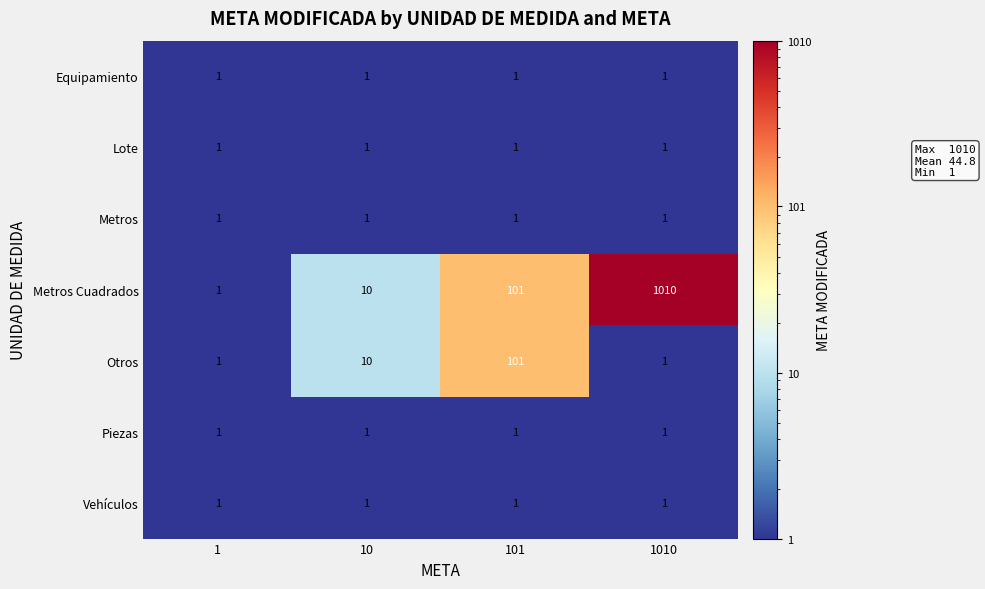

What is the total value across all series at 1?

7